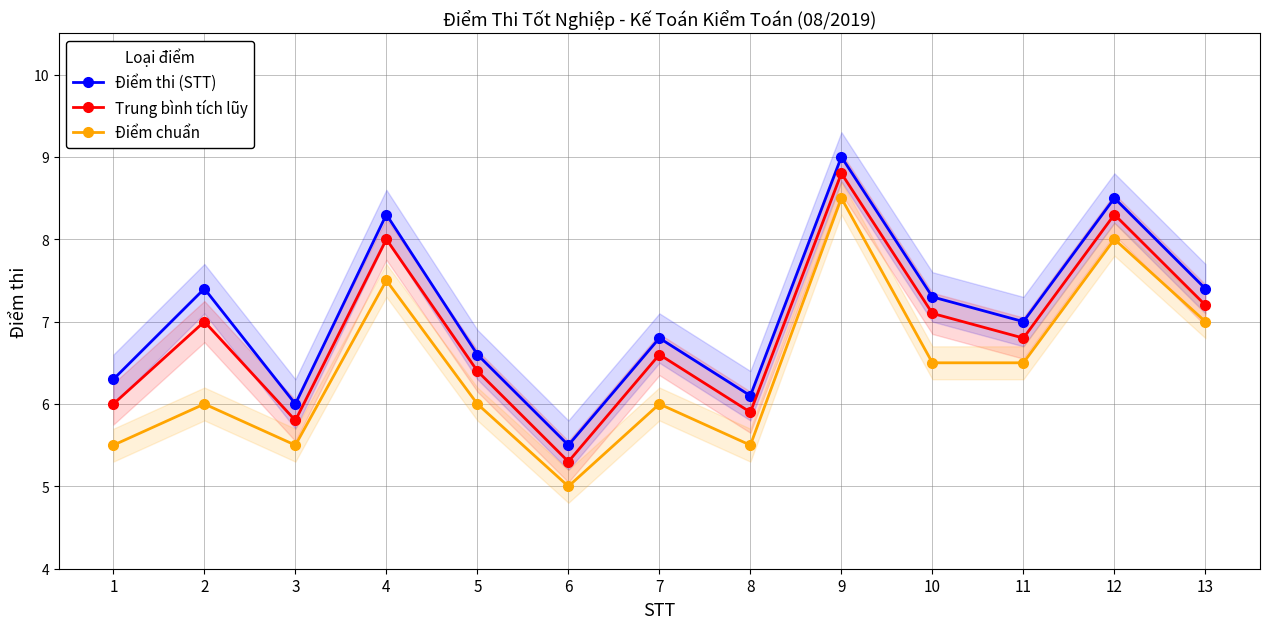

Does the chart have visible grid lines?

Yes